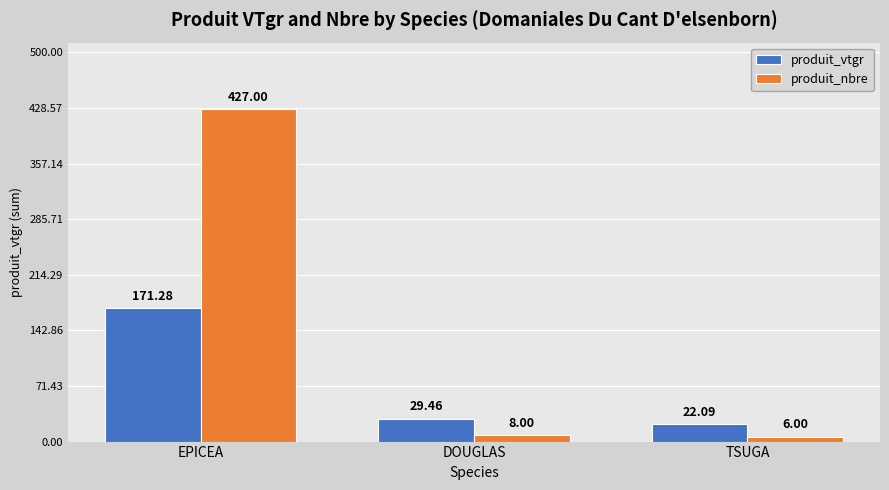

How many values in the produit_nbre series are below 8?

1